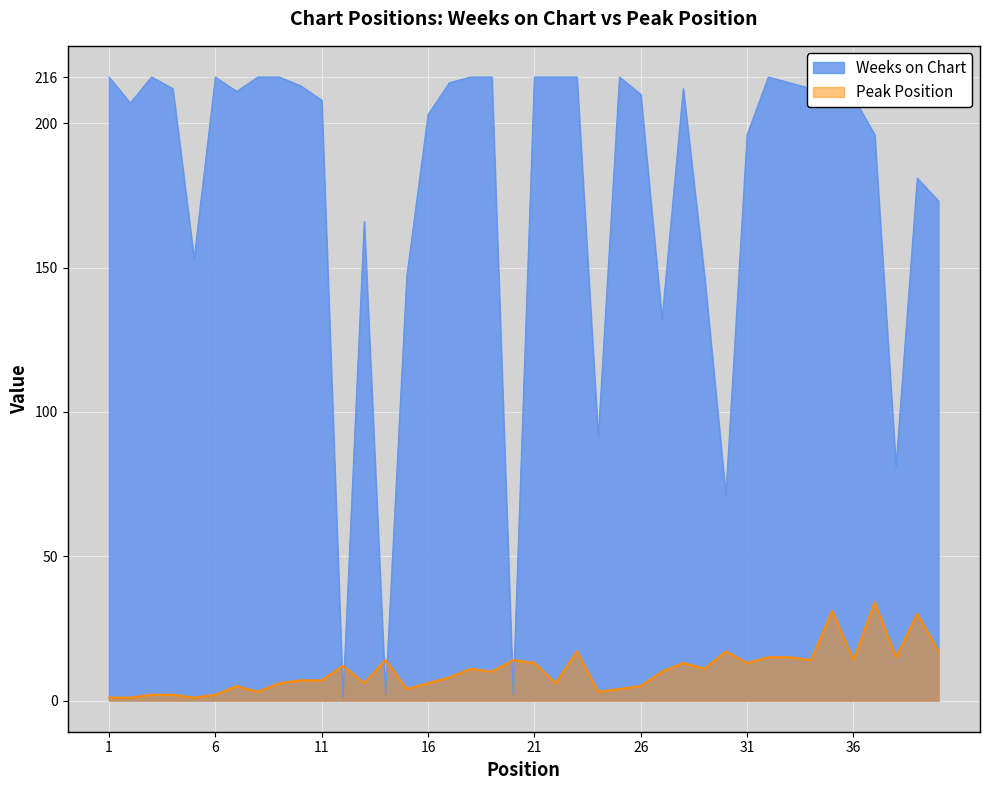

Which series ends up on top after the final intersection of Weeks on Chart and Peak Position?

Weeks on Chart